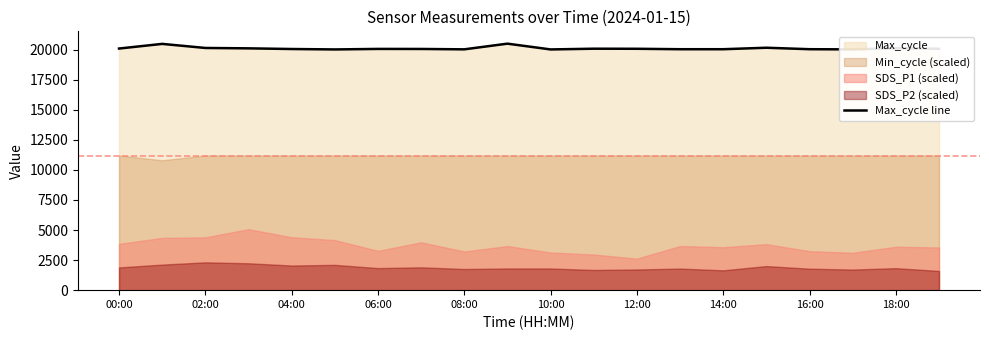

True or false: Max_cycle line has a value of 13402 at 12:00.

False